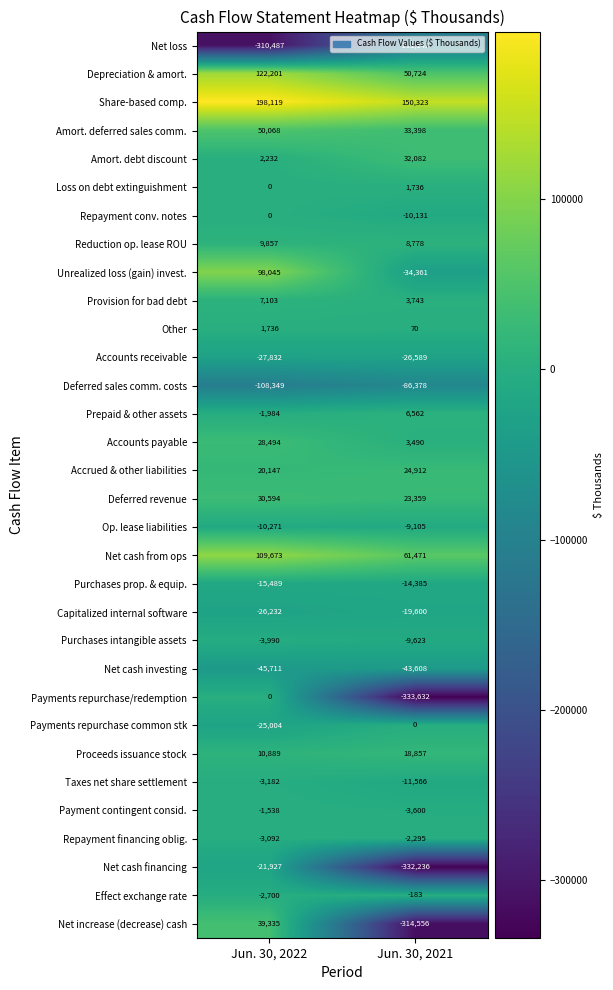

Which label corresponds to the smallest value in the chart?

Jun. 30, 2021